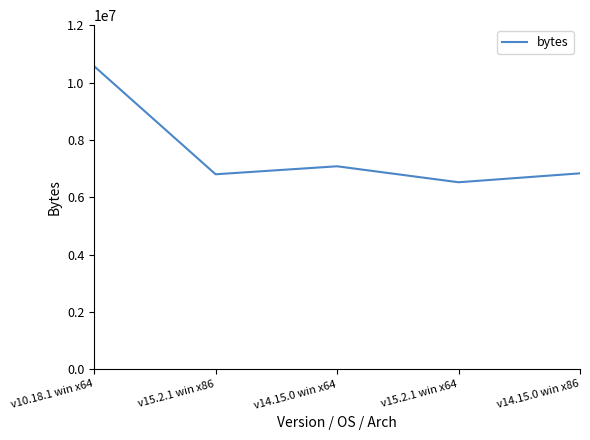

At which category does the chart reach its minimum across all series?

v15.2.1 win x64